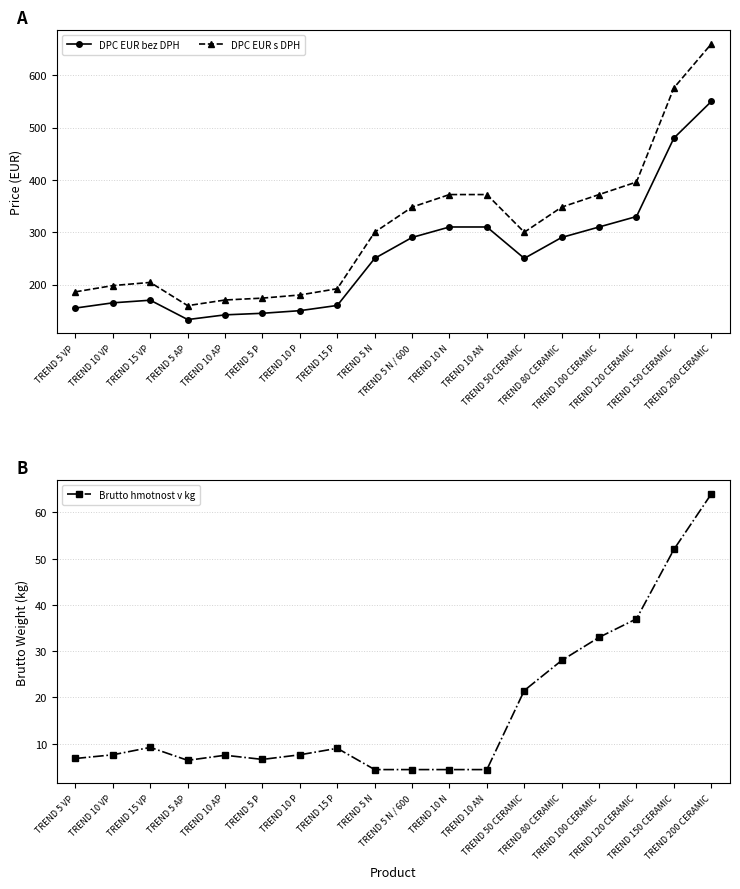

Which series has the largest total across all categories?

DPC EUR s DPH